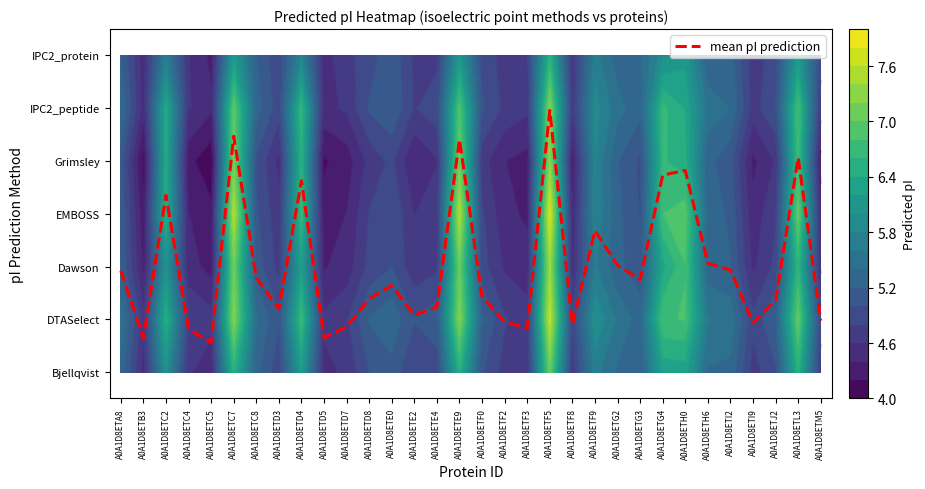

At which label does the data first exceed 1?

A0A1D8ETA8